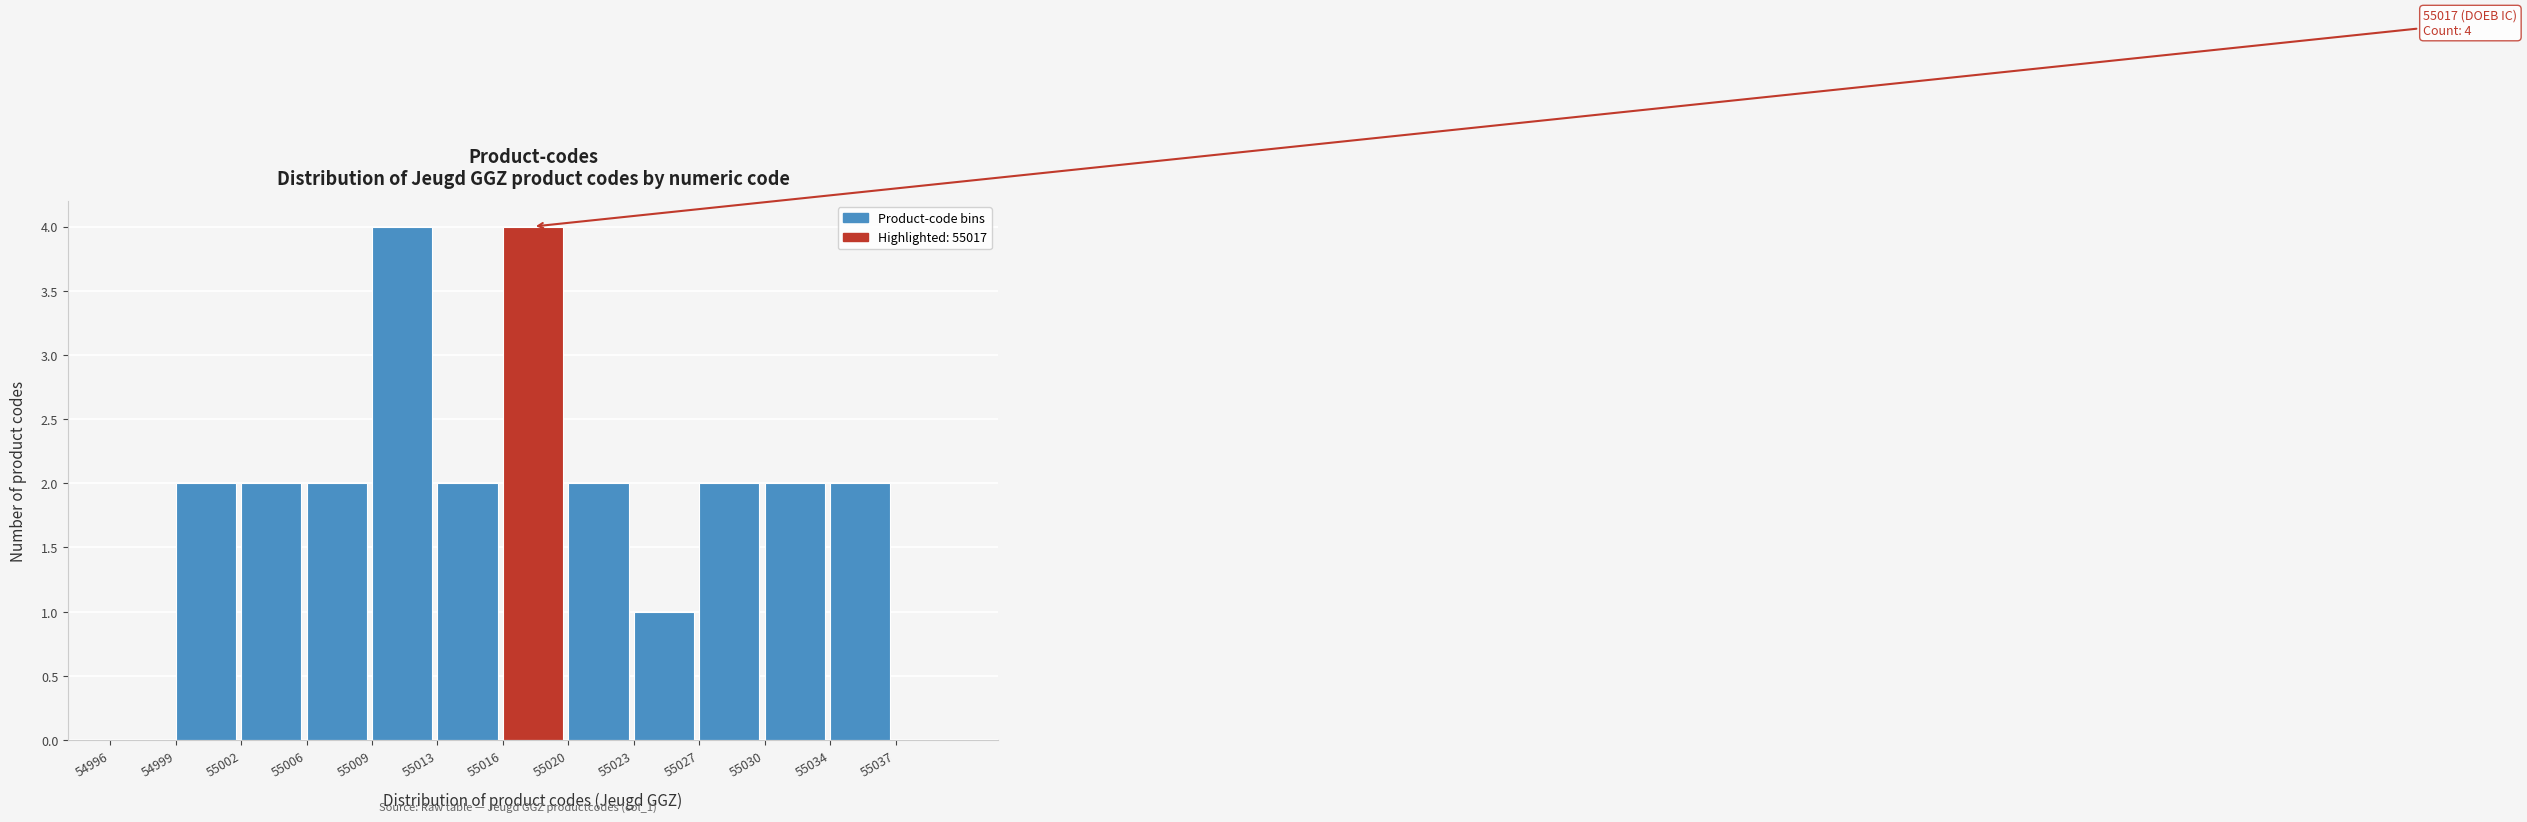

Reading left to right, extract all data points from this chart.

54996=0	54999=2	55002=2	55006=2	55009=4	55013=2	55016=4	55020=2	55023=1	55027=2	55030=2	55034=2	55037=0